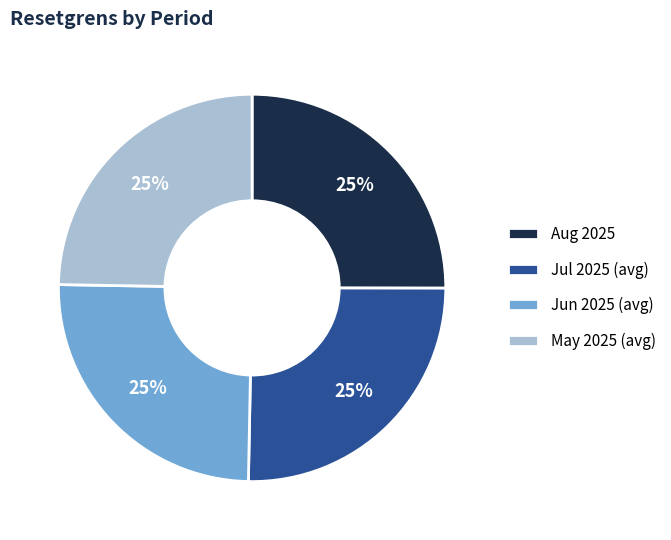

To the nearest percent, what is the average slice percentage?

25%